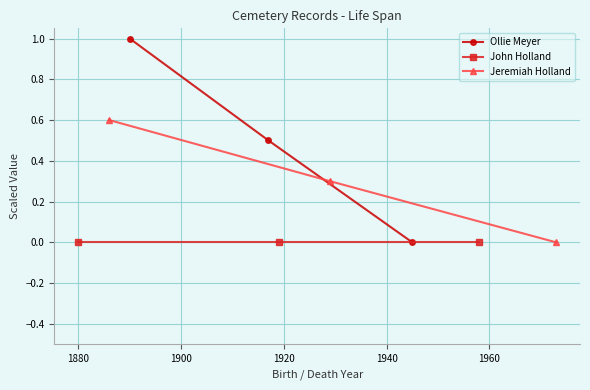

What are all the series names shown in the legend?

Ollie Meyer, John Holland, Jeremiah Holland